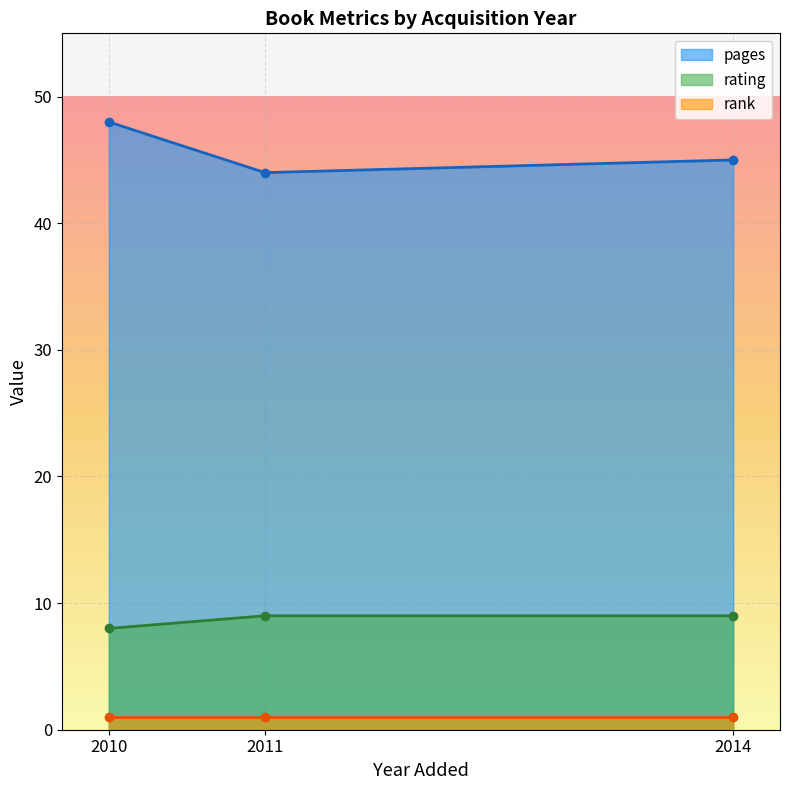

What is the difference between the maximum and minimum values in the rating series?

1